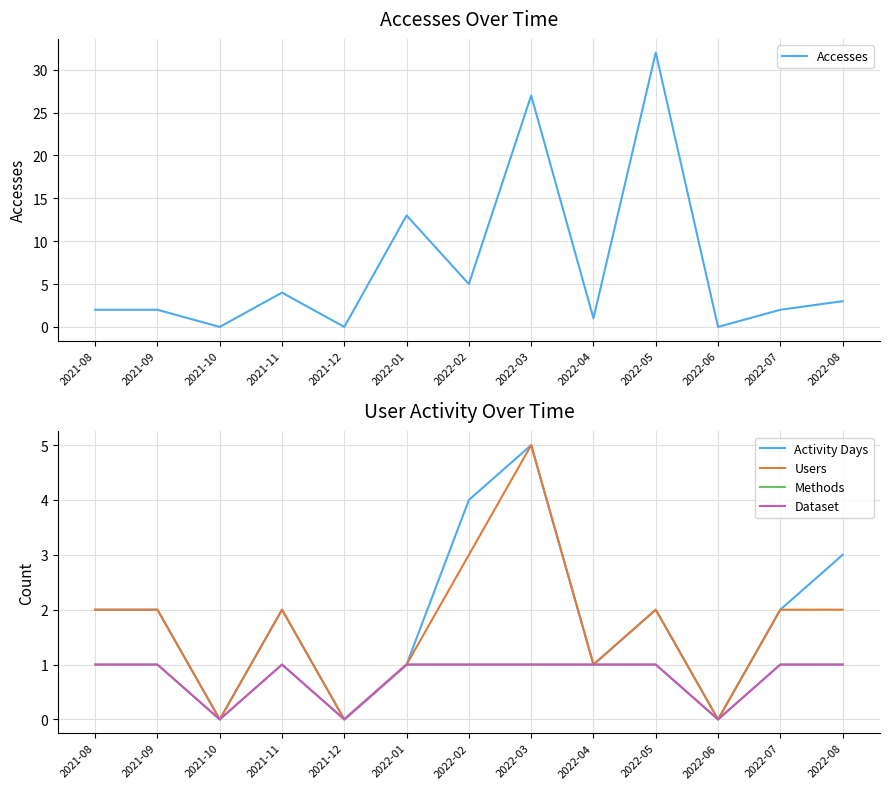

What is the total value across all series at 2021-08?

8